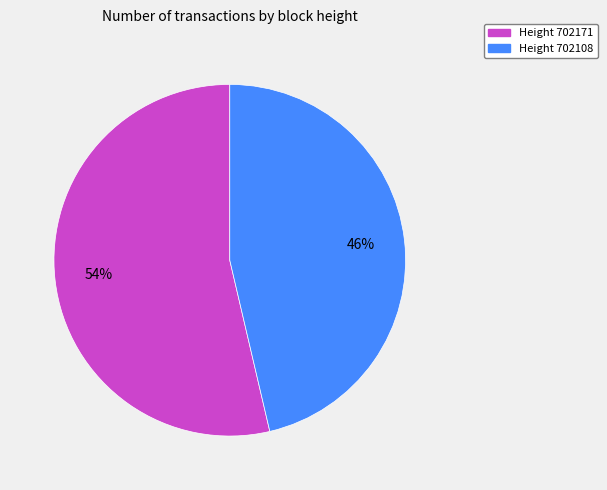

Is there any slice that represents more than half of the pie?

Yes